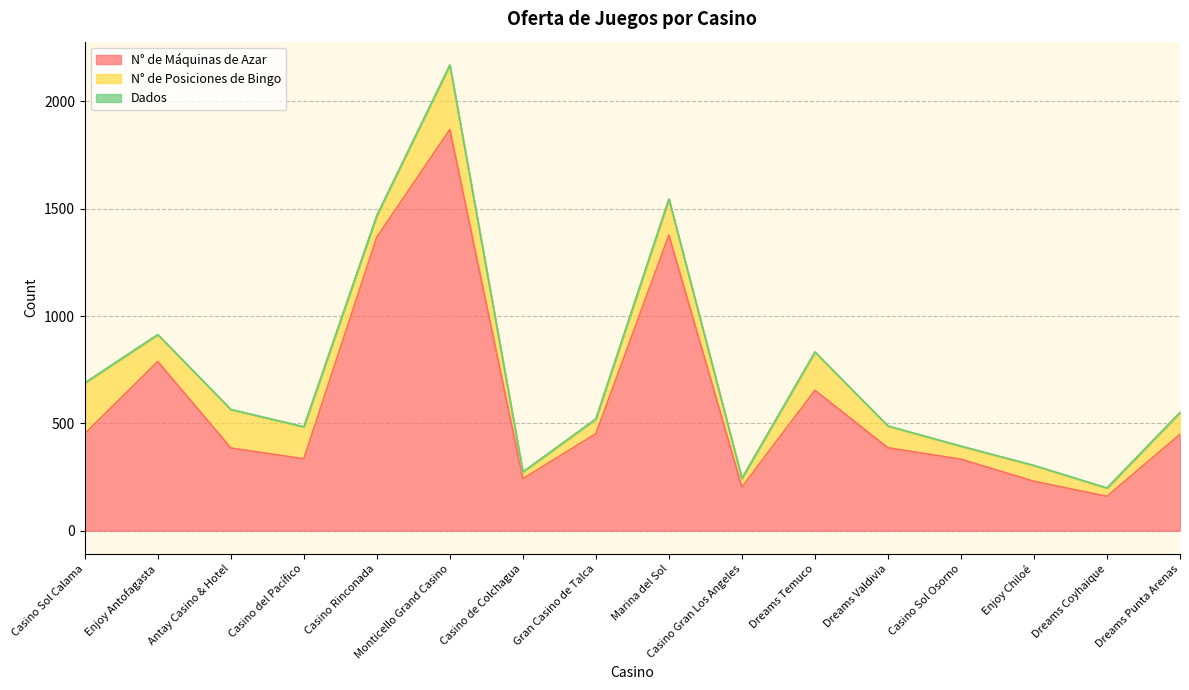

Which series has the widest spread of values?

N° de Máquinas de Azar